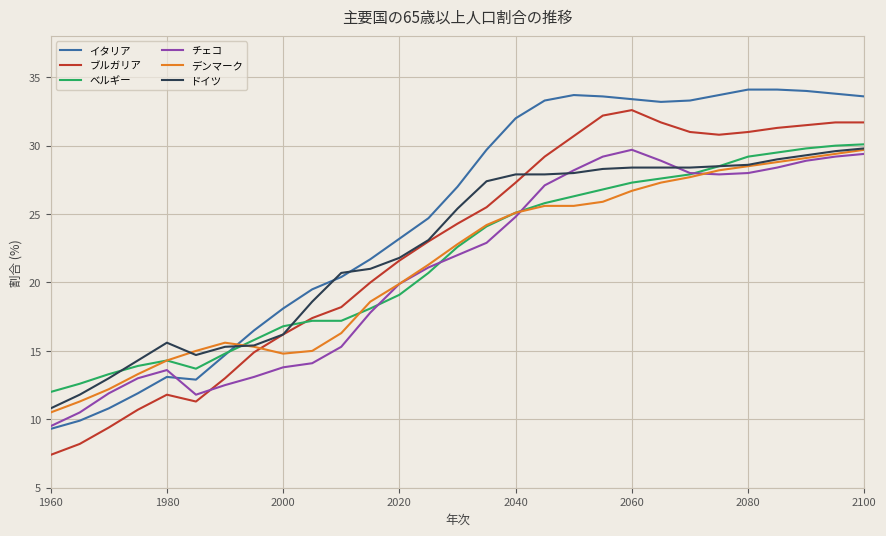

How many times do チェコ and ベルギー cross each other?

4